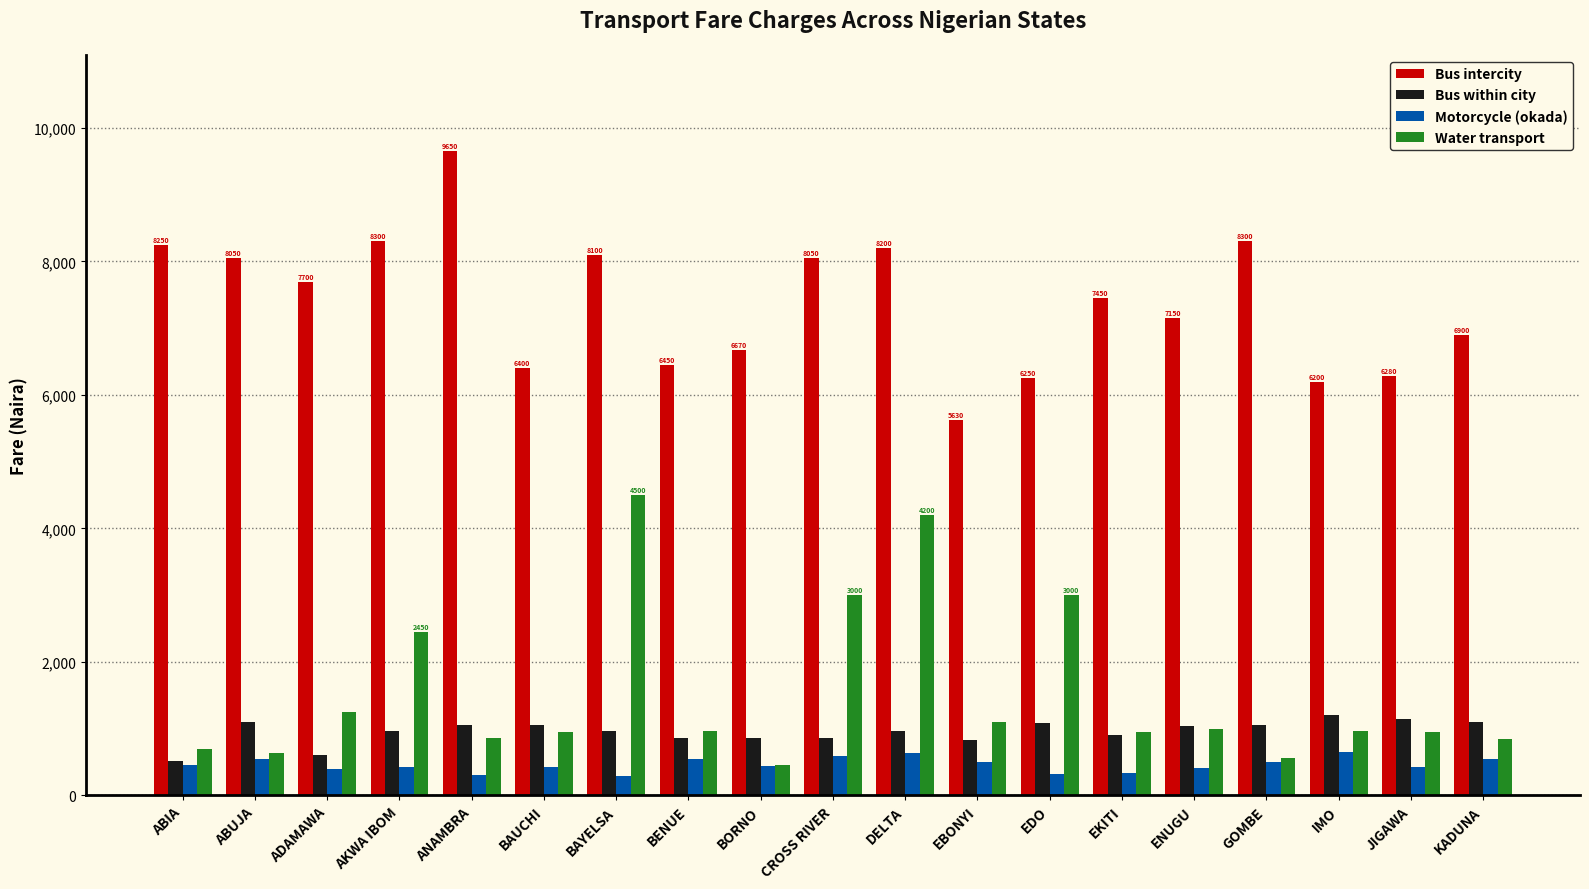

What is the highest value of the Bus within city series?

1200